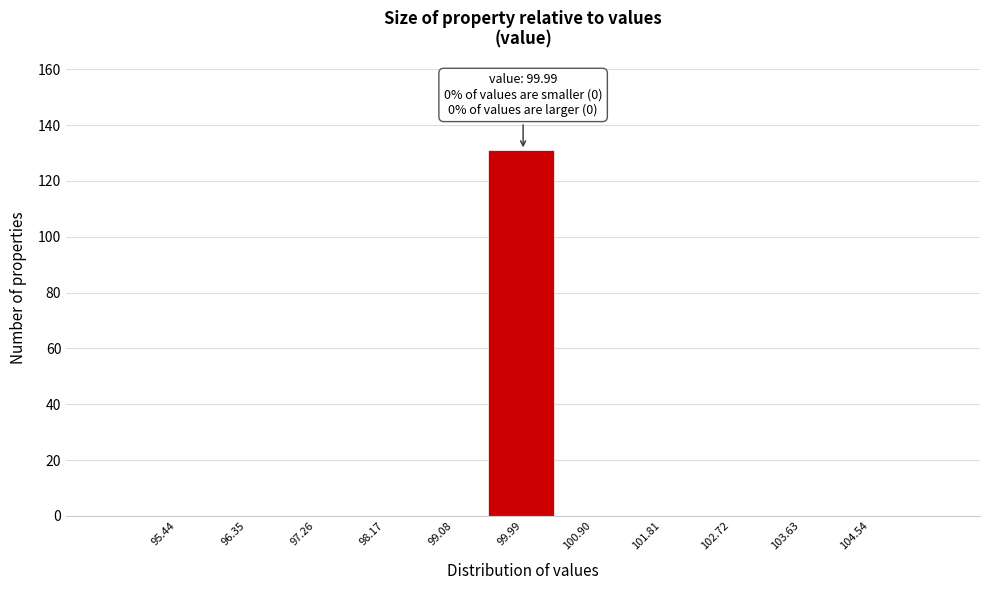

Which range on the x-axis has the tallest bar?

99.5 to 100.4